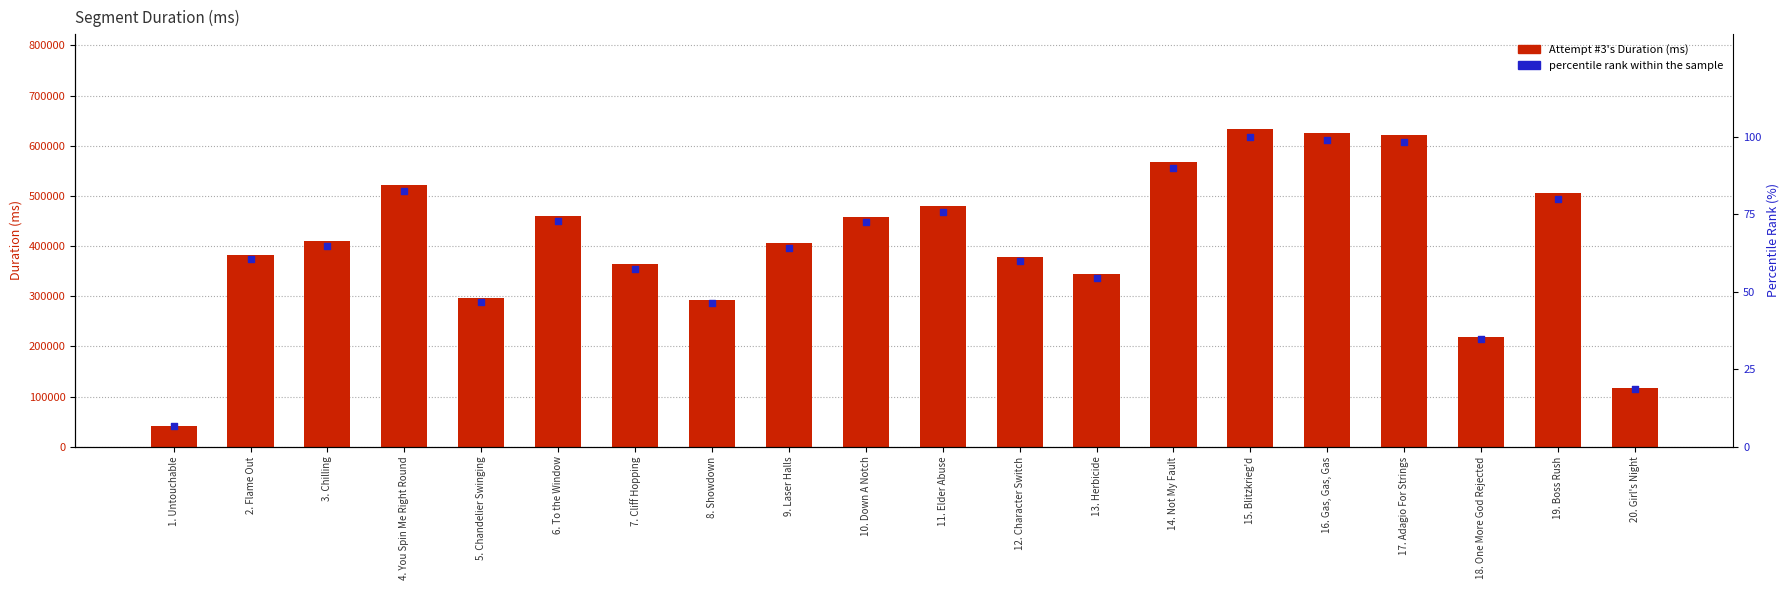

Which series has the largest total across all categories?

Attempt #3's Duration (ms)